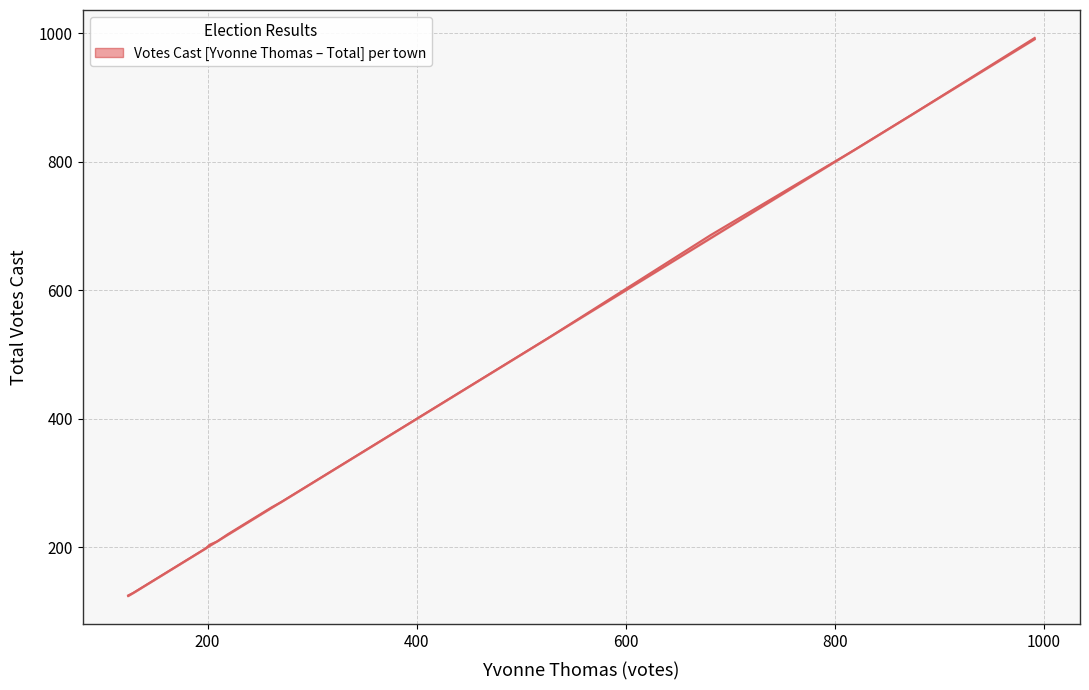

What is the difference between the maximum and second lowest values in the Total Votes Cast series?

864